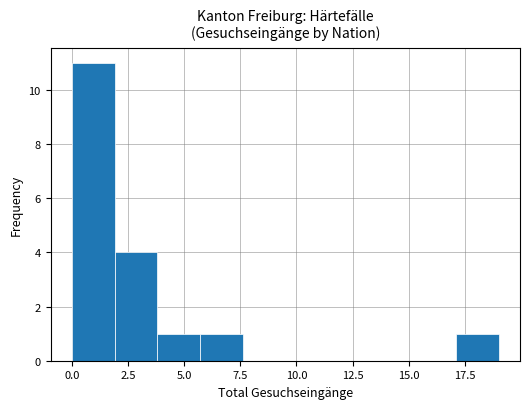

Read against the x-axis, roughly where is the centre of the tallest bar?

1.0